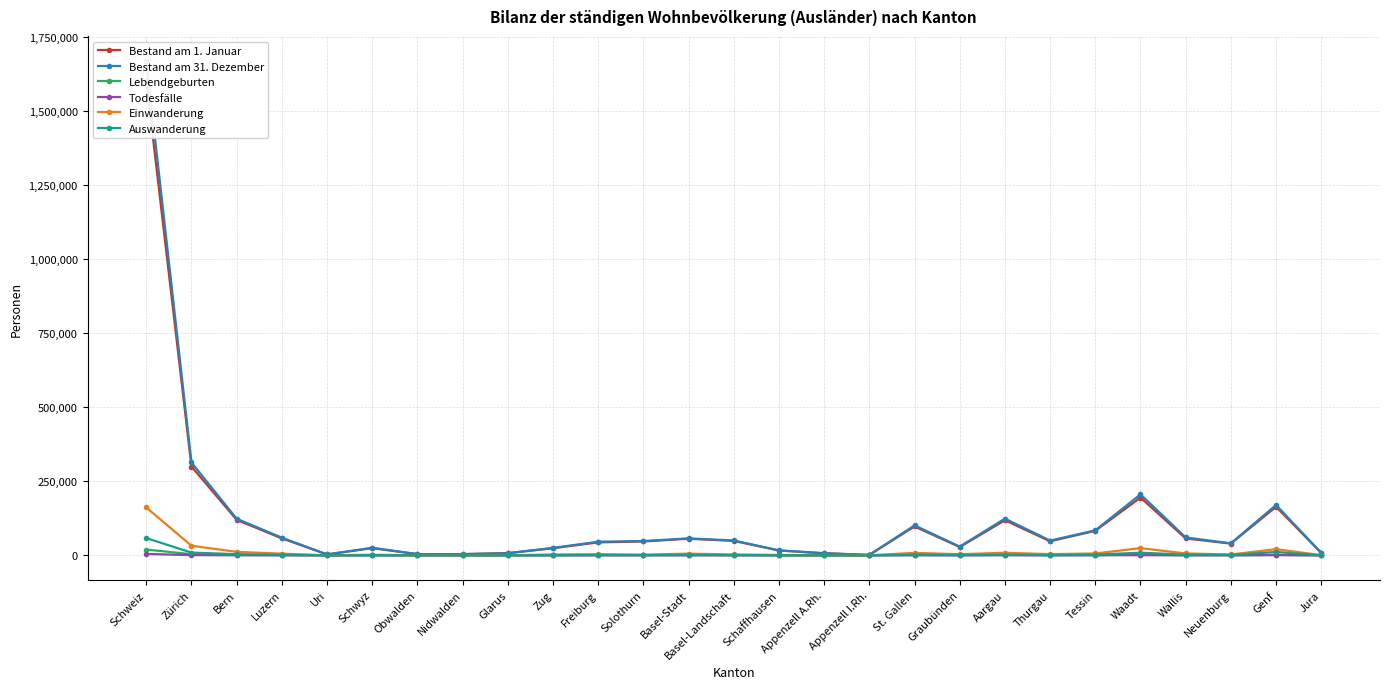

True or false: Lebendgeburten and Todesfälle cross at least once.

False